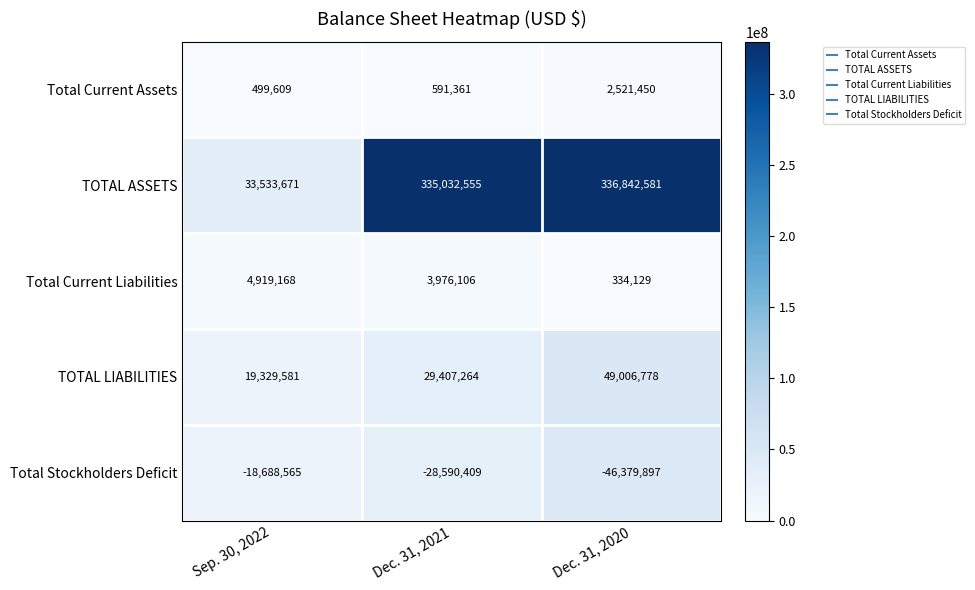

At how many categories does at least one series exceed 195400388?

2